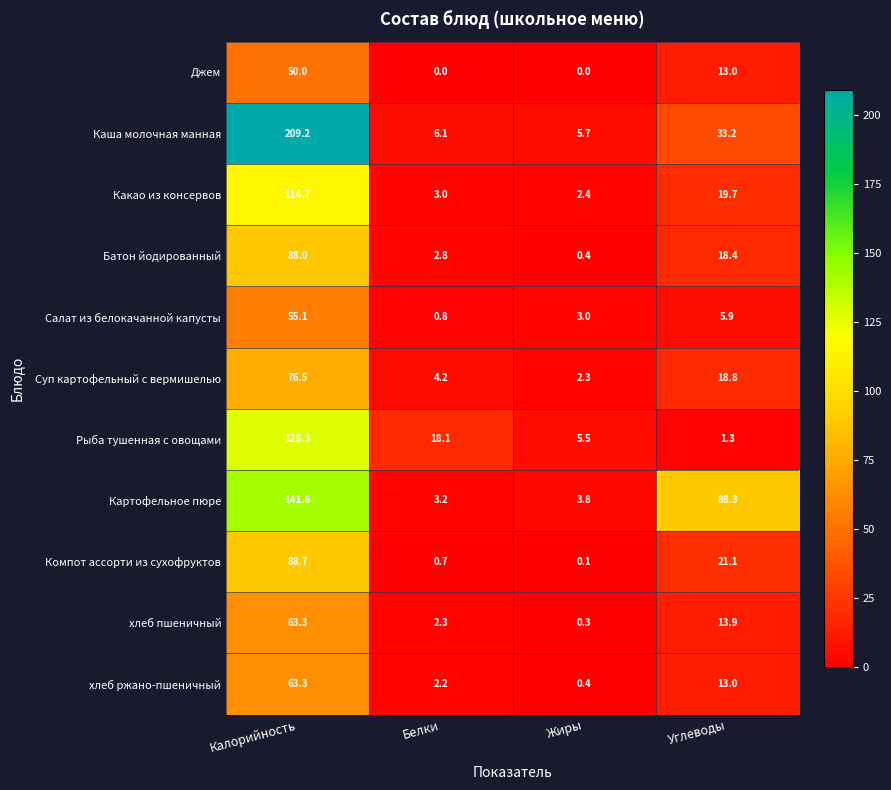

The Компот ассорти из сухофруктов series shows 0.1 at Белки. True or false?

False